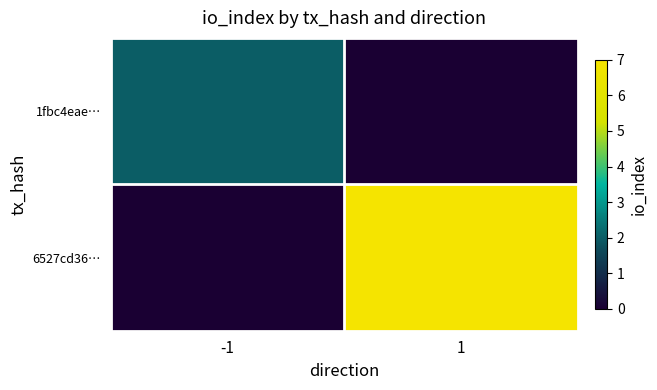

How many data points does each series have?

2